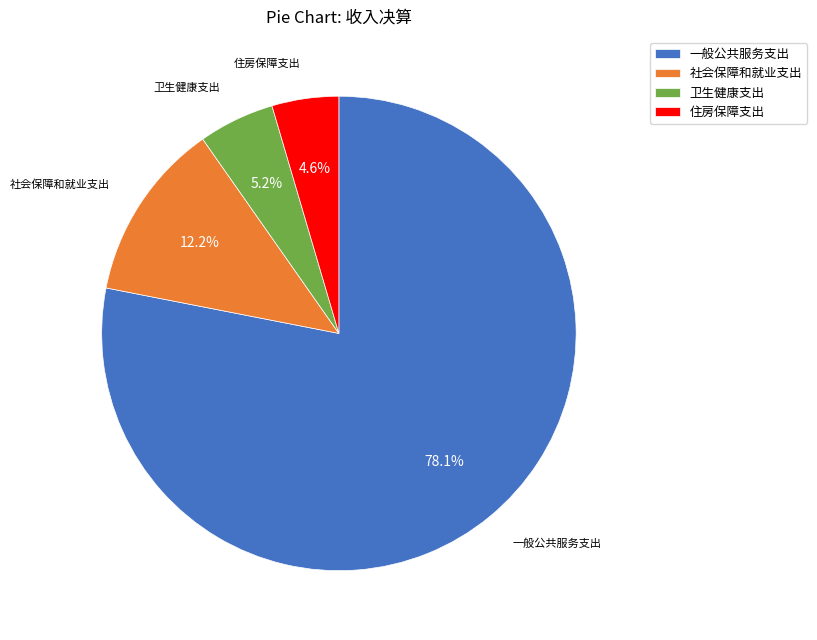

Combined, do 卫生健康支出 and 住房保障支出 account for over 50%?

No